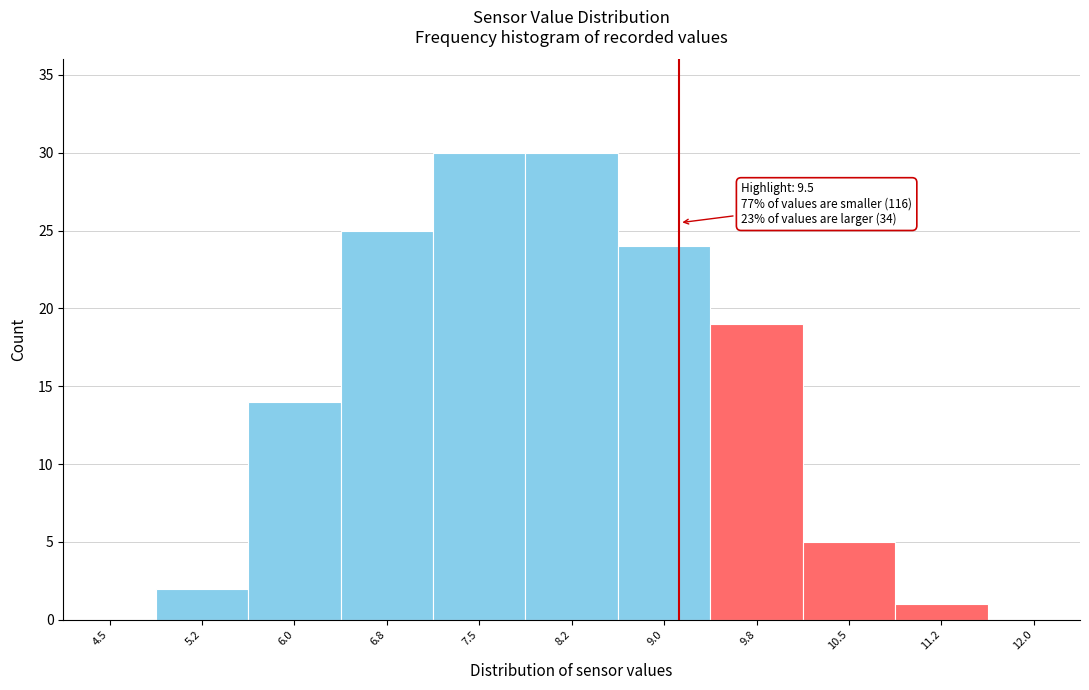

Reading left to right, transcribe all the data shown in this chart.

4.5=0	5.2=2	6.0=14	6.8=25	7.5=30	8.2=30	9.0=24	9.8=19	10.5=5	11.2=1	12.0=0